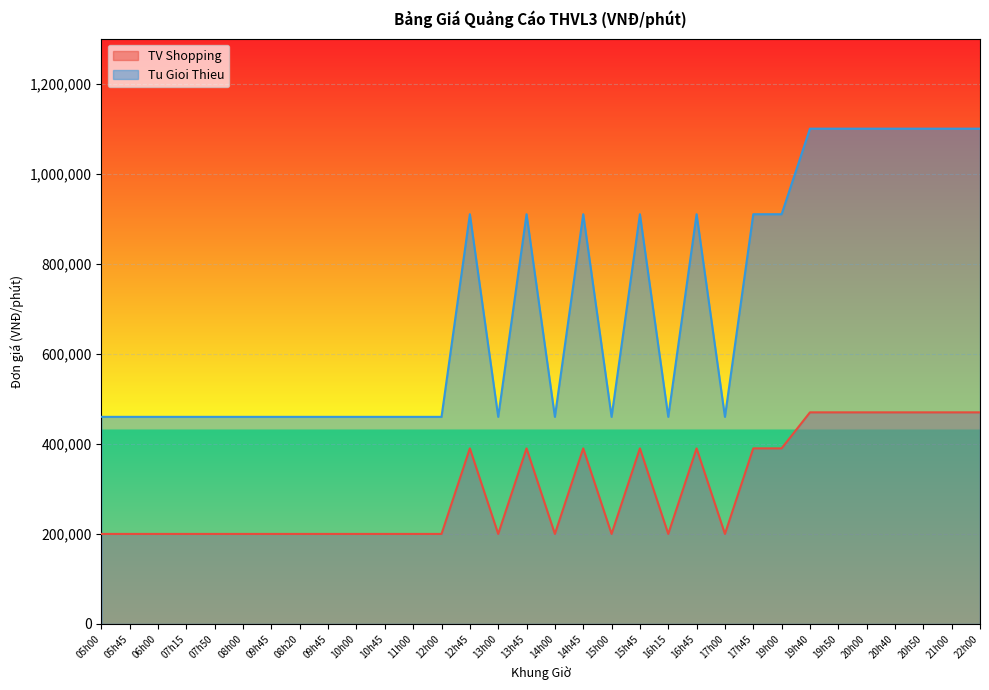

In TV Shopping, how many points are lower than both neighbors (excluding endpoints)?

5